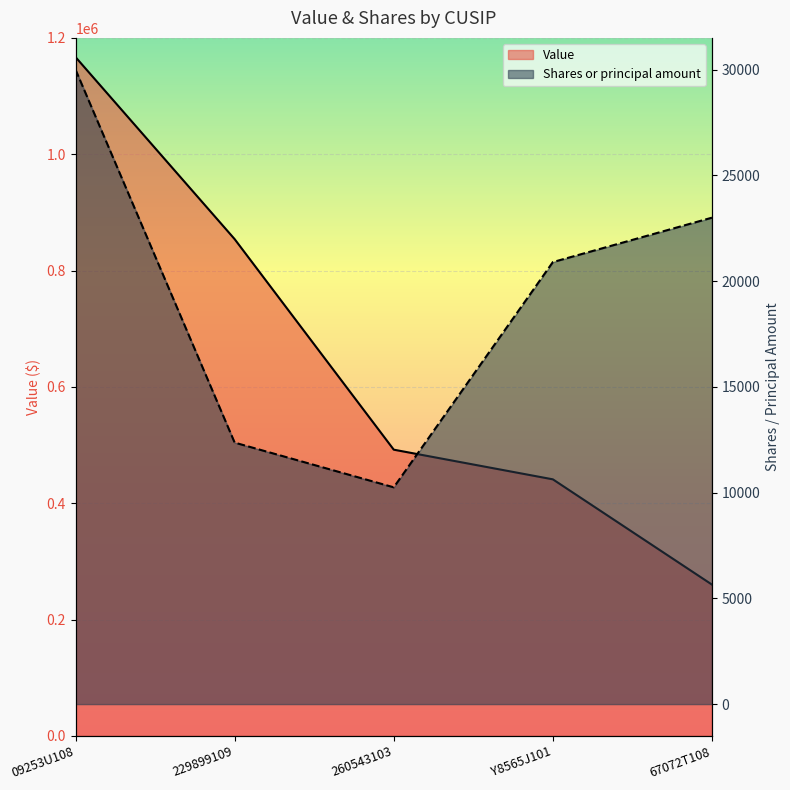

At which category does Shares or principal amount reach its first local valley?

260543103